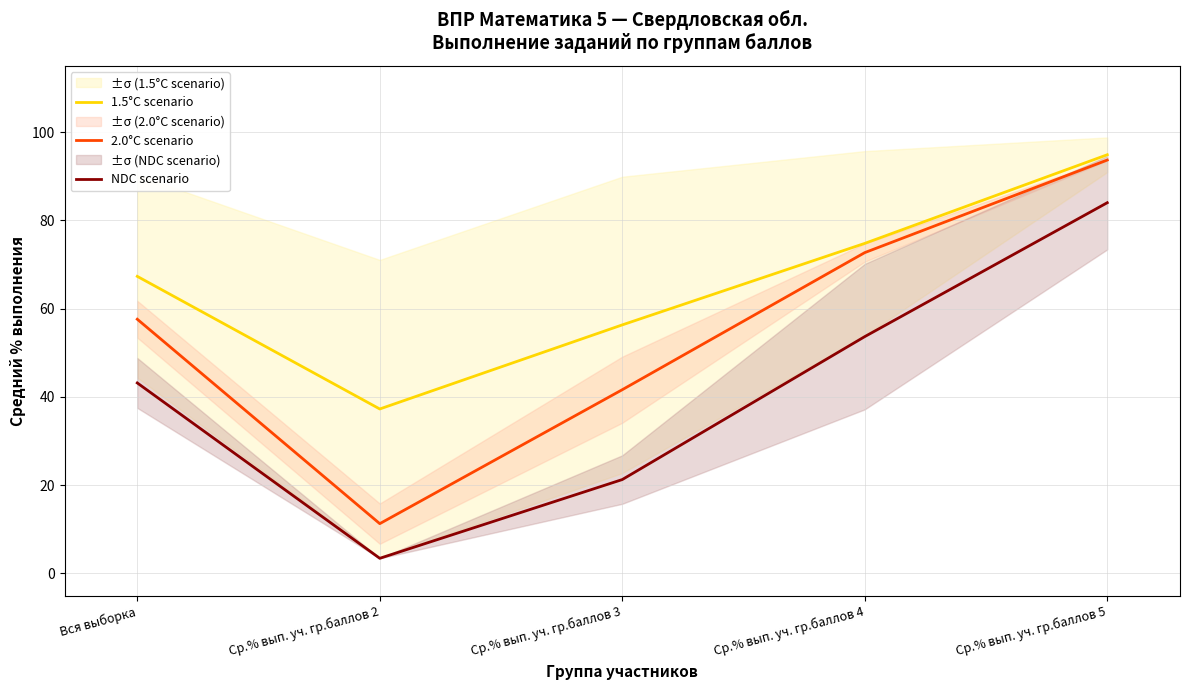

How many lines are shown in the chart?

3